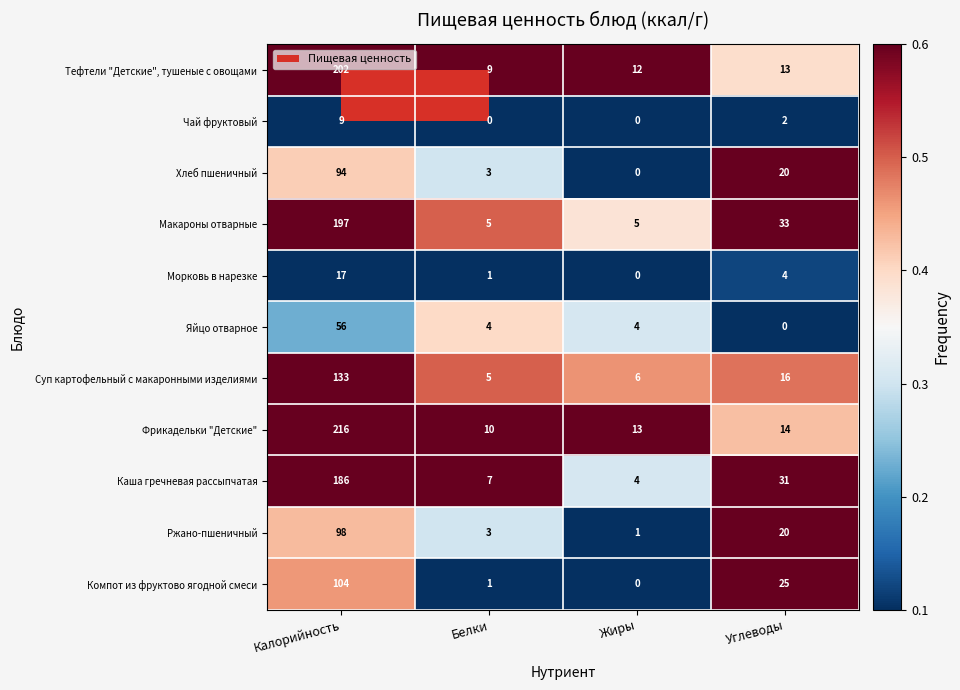

What value does the Фрикадельки "Детские" series have at Жиры?

13